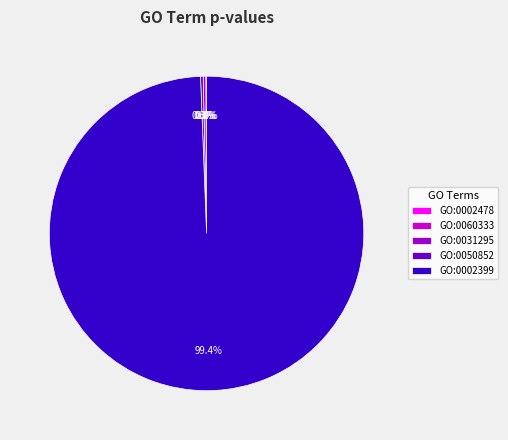

What percentage do GO:0002478 and GO:0050852 together represent?

0.3%